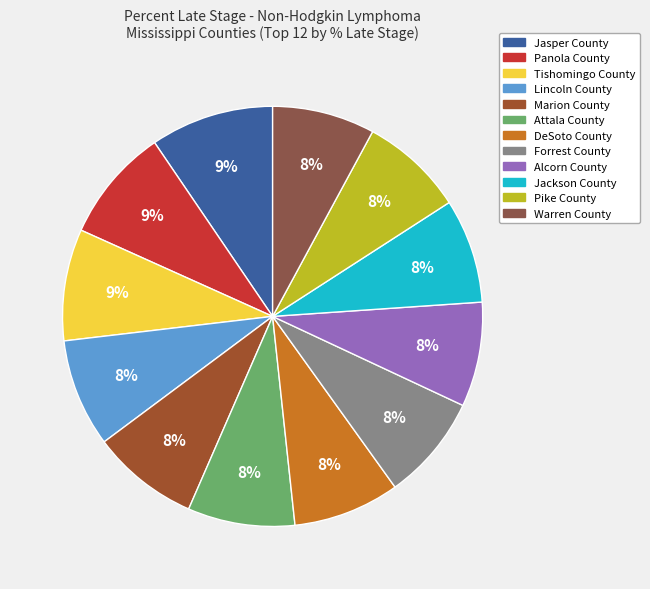

To the nearest percent, what is the average slice percentage?

8%